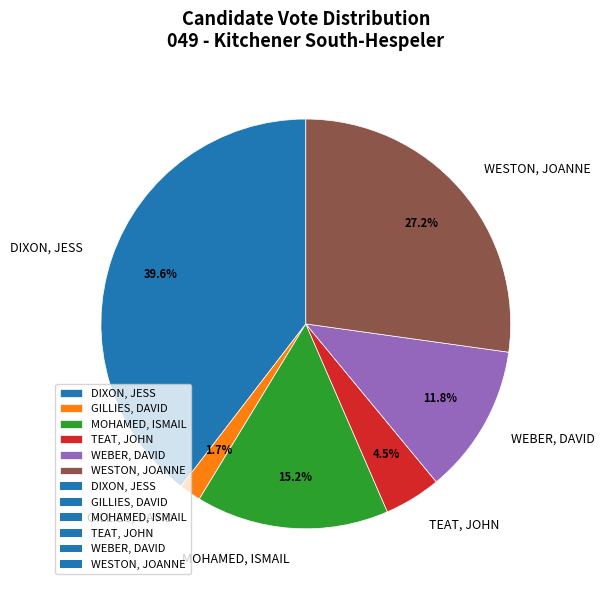

What is the ratio of the value at WEBER, DAVID to the value at MOHAMED, ISMAIL?

0.8